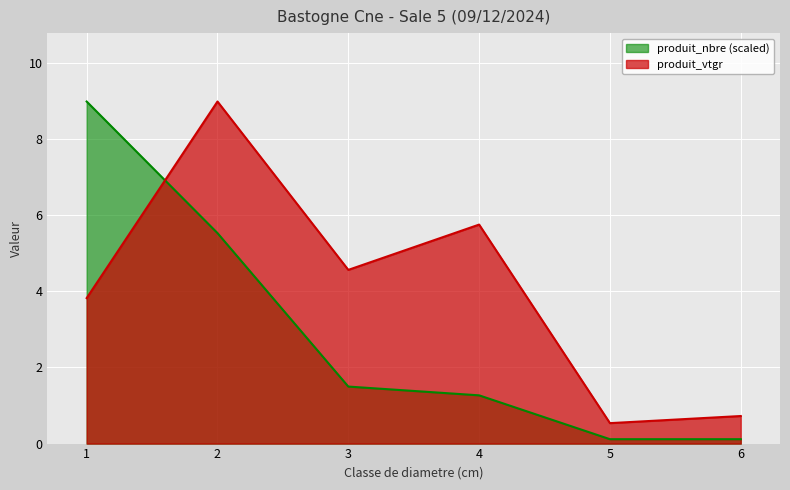

How many distinct data groups are displayed?

2